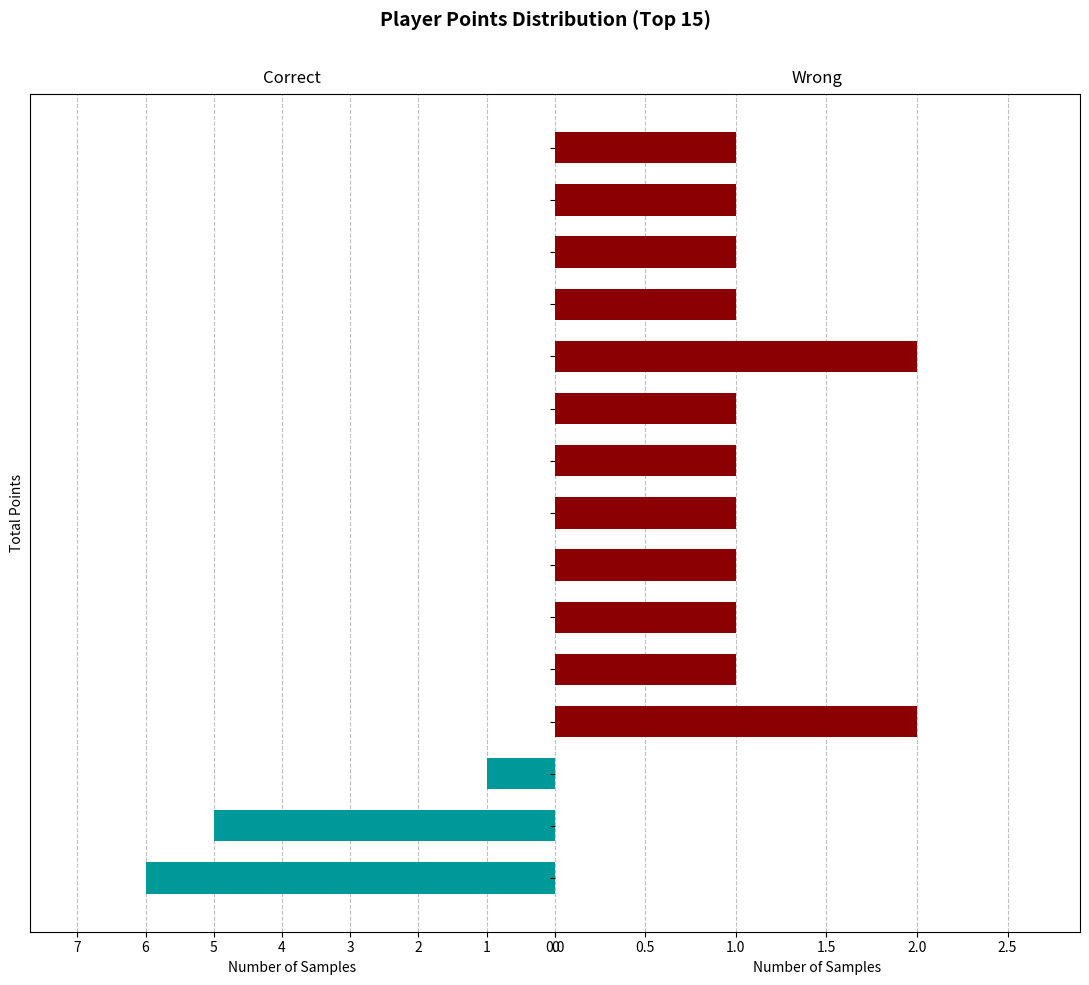

What is the value of the Wrong bar at the 9th from the left?

1